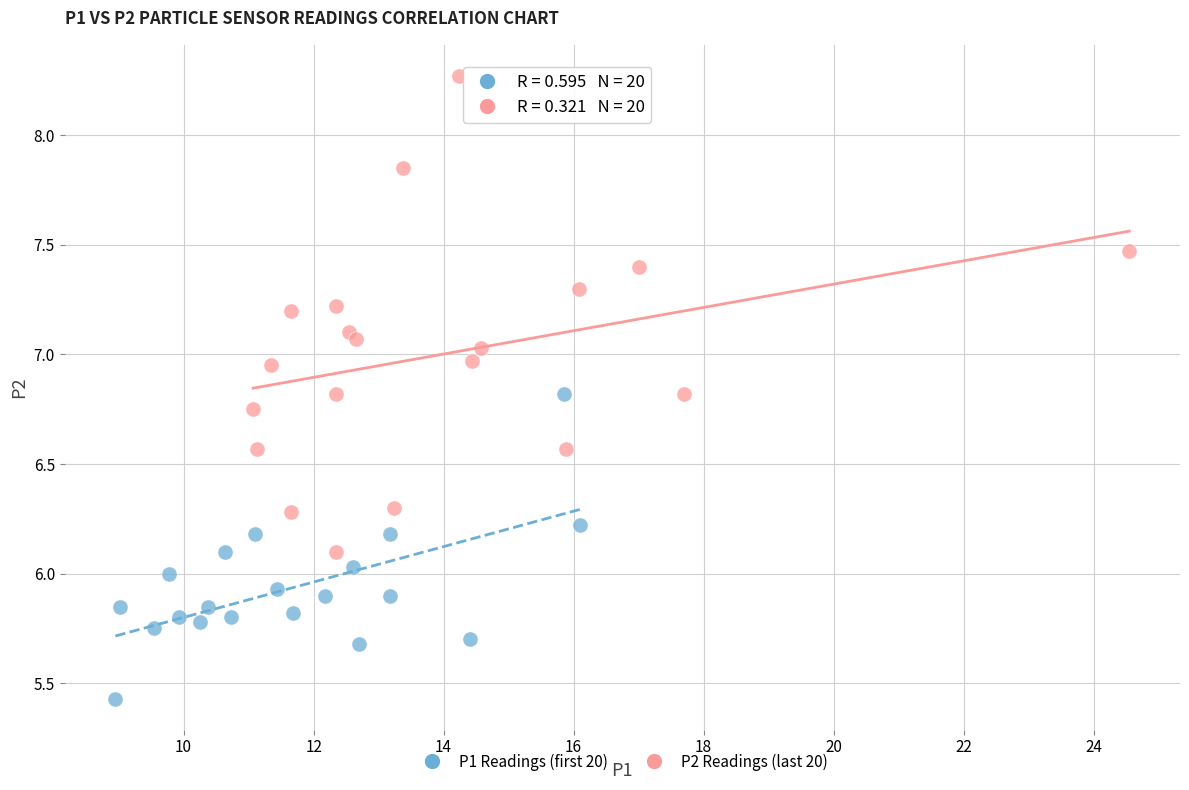

Which series contains the highest Y value?

P2 Readings (last 20)